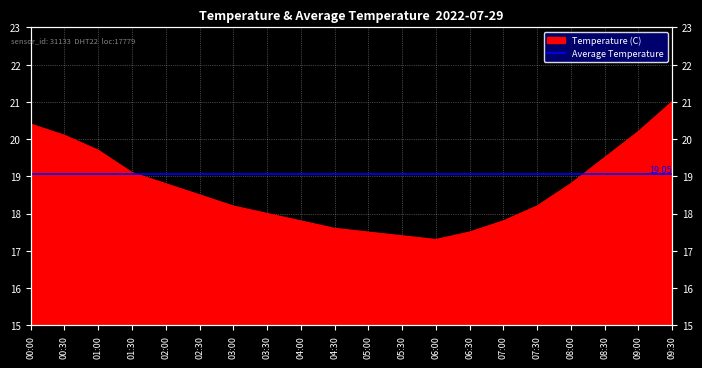

Which has a higher value, 08:00 or 02:30?

08:00